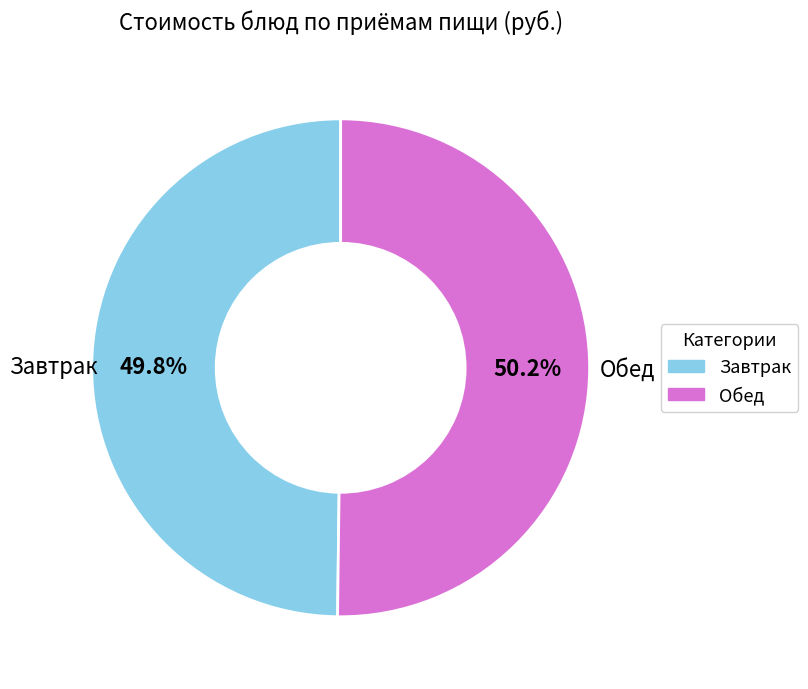

How many segments does this pie chart have?

2